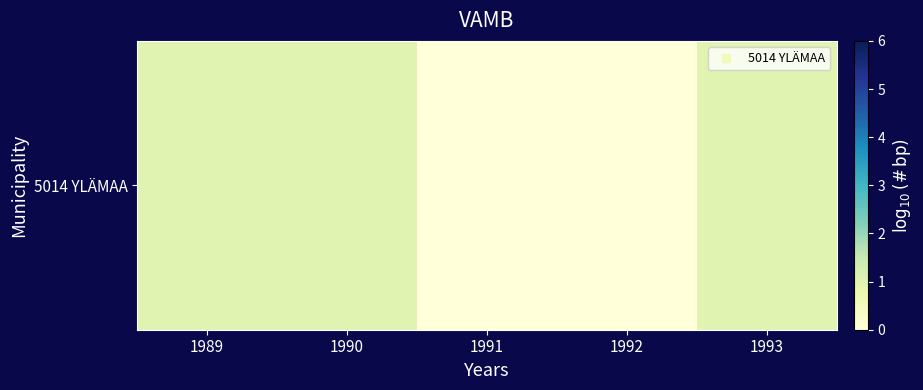

Where is the data nearest to the value 0?

1991